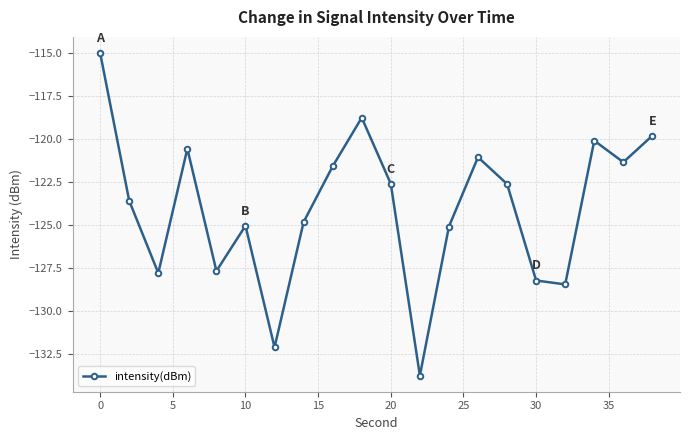

What is the maximum value shown in the chart?

-115.0